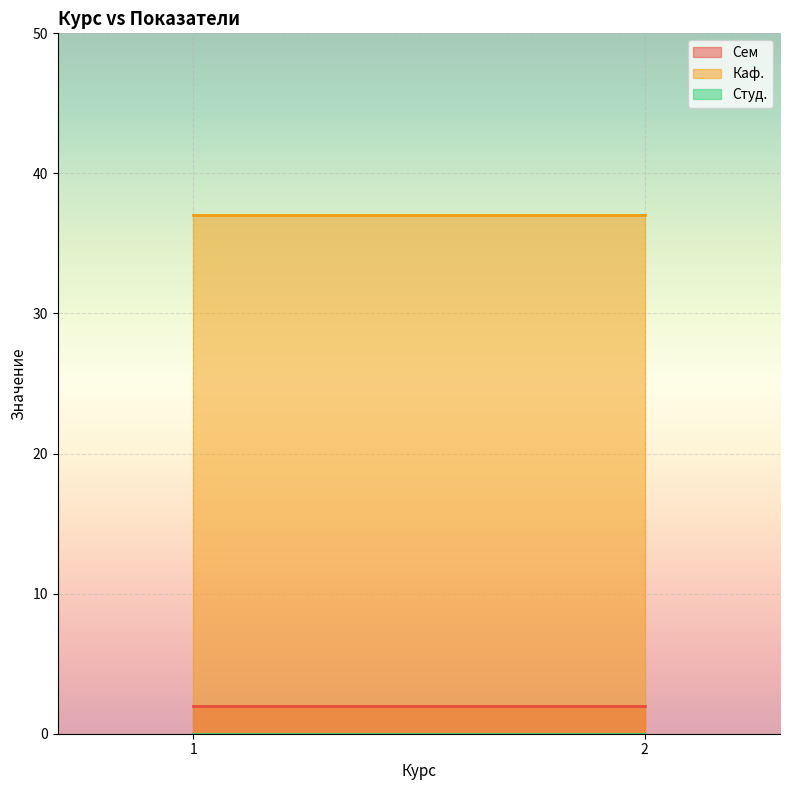

Reading left to right, extract all data points from this chart.

Сем: 1=2	2=2
Каф.: 1=37	2=37
Студ.: 1=0	2=0